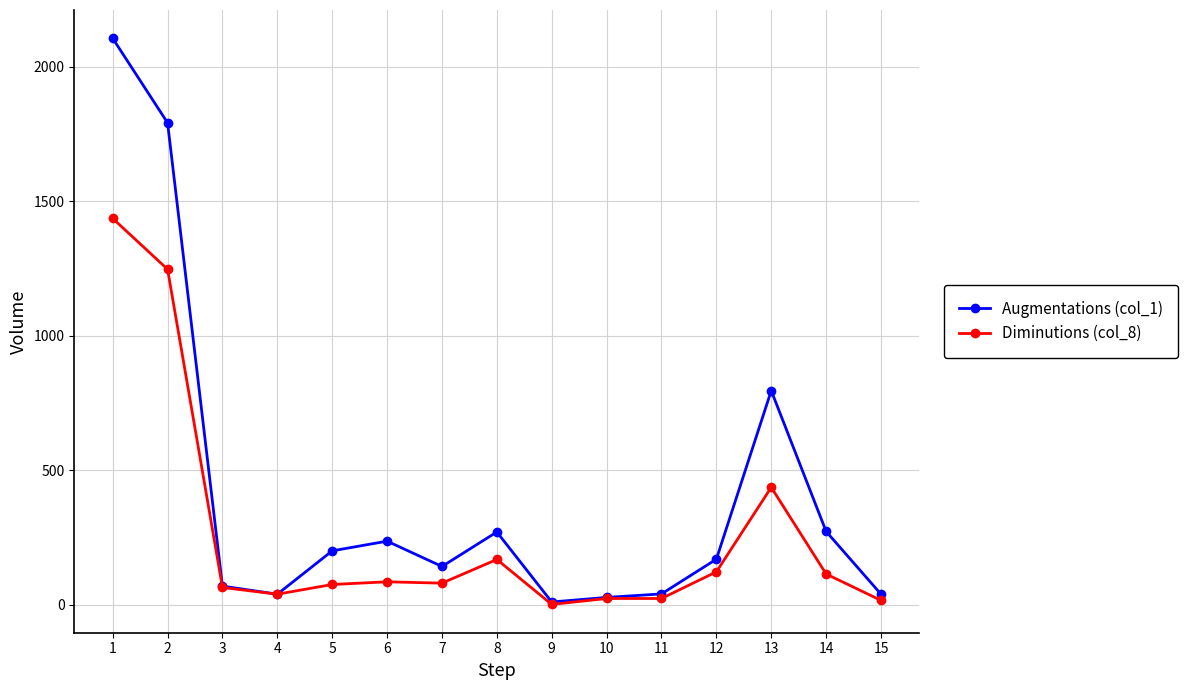

List the series in order of their peak value, highest first.

Augmentations (col_1), Diminutions (col_8)